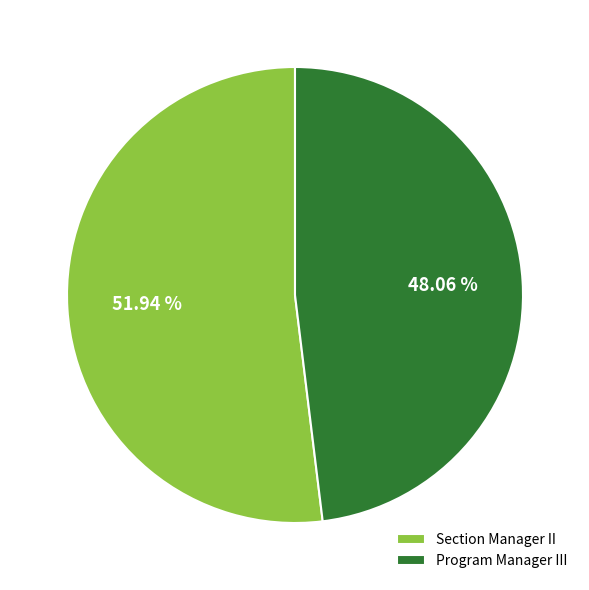

Do Program Manager III and Section Manager II together represent more than half of the pie?

Yes